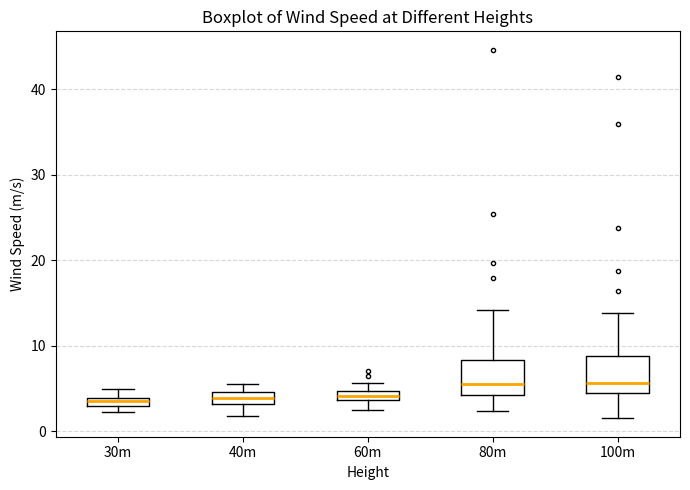

Where does the lower whisker of the box for 100m end on the y-axis? The values are not printed on the chart, so give them approximately, as read against the axis.

2